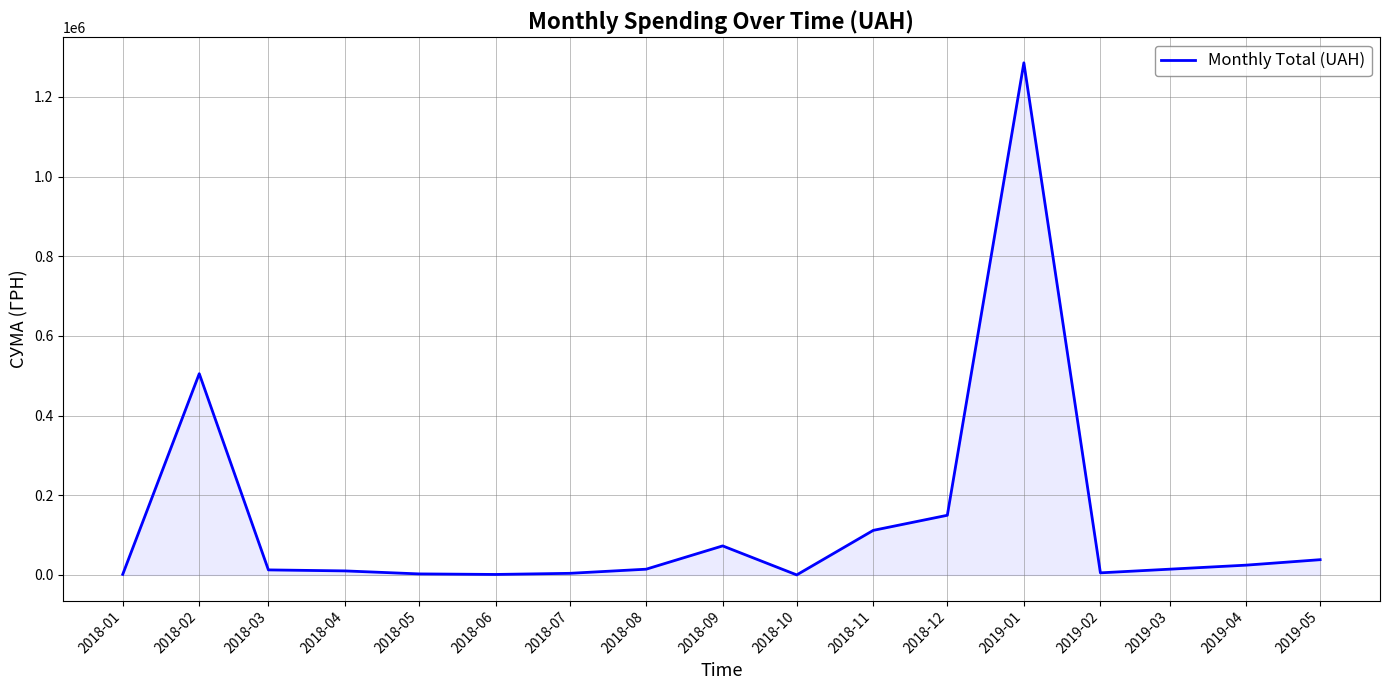

What is the sum of the values at 2018-05 and 2018-04?

12920.7